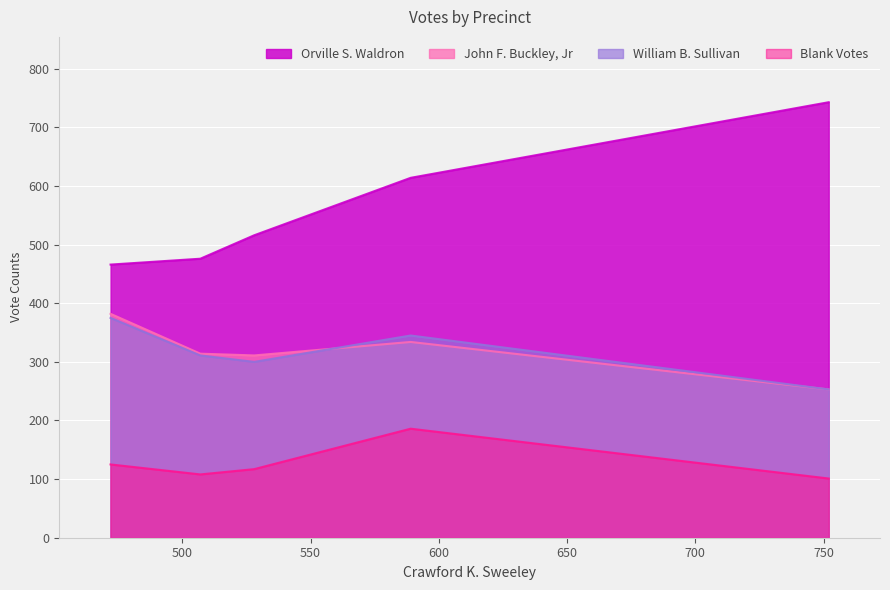

Between 3 and 2, which is larger?

3